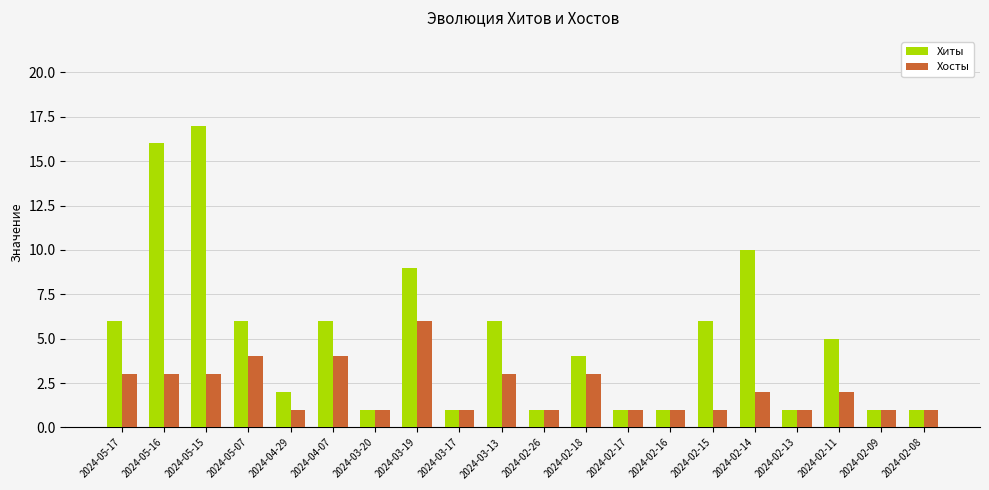

At how many categories does at least one series exceed 7?

4